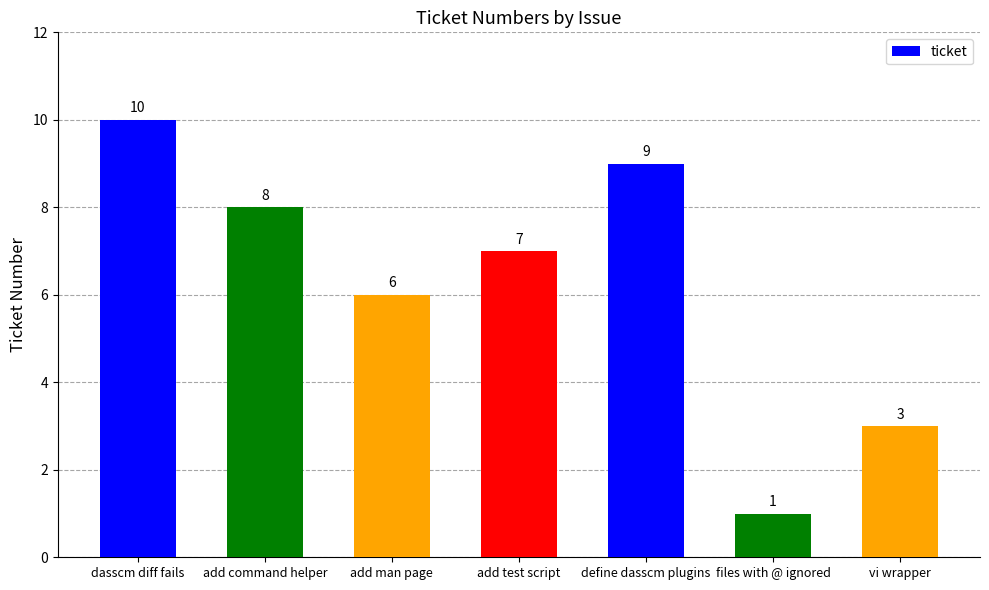

Rank the categories by value from lowest to highest.

files with @ ignored, vi wrapper, add man page, add test script, add command helper, define dasscm plugins, dasscm diff fails